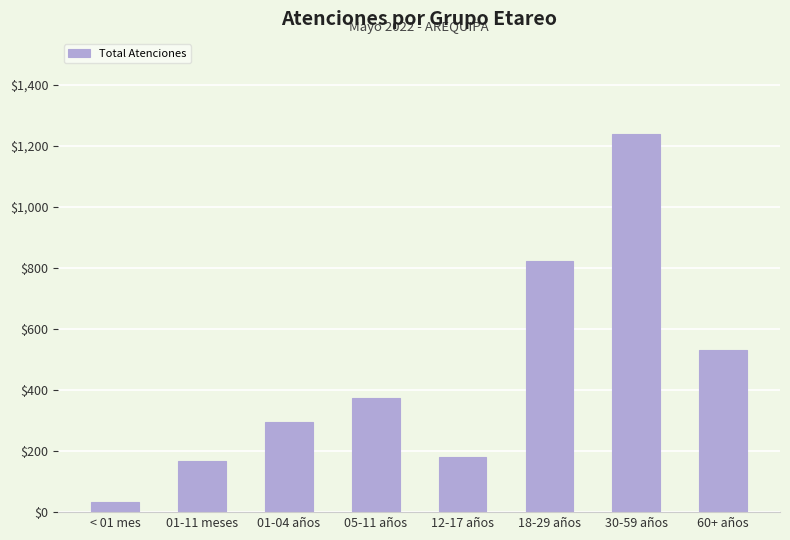

Does the chart contain stacked bars?

No